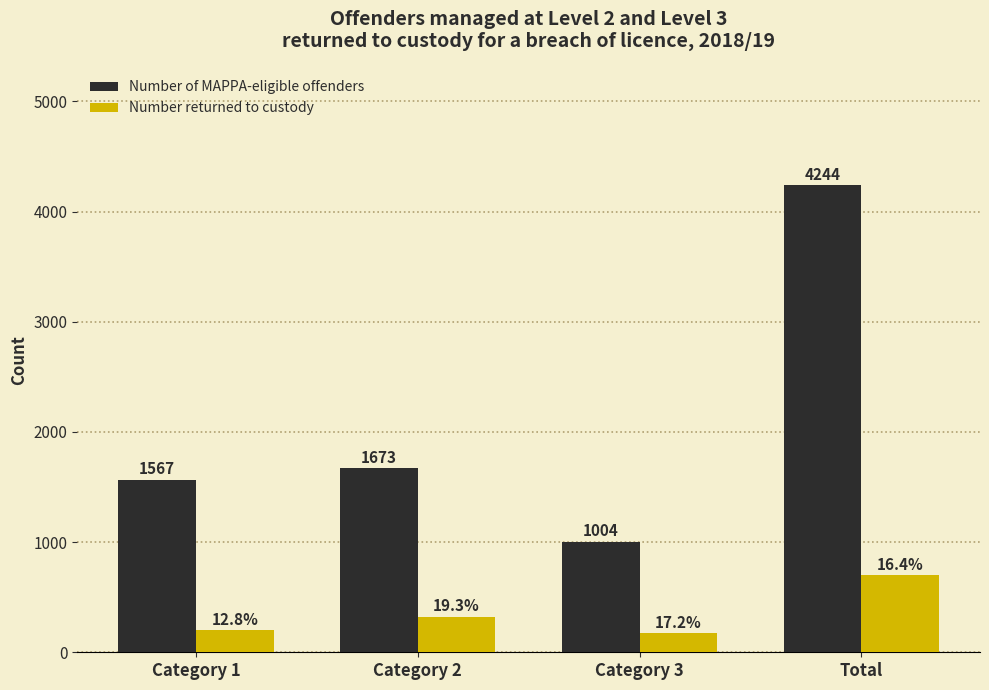

What is the spread (max minus min) of values at Category 3?

831